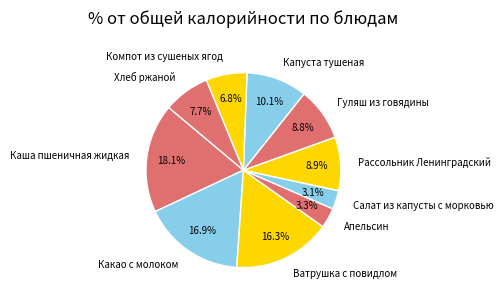

Which slice is the largest?

Каша пшеничная жидкая